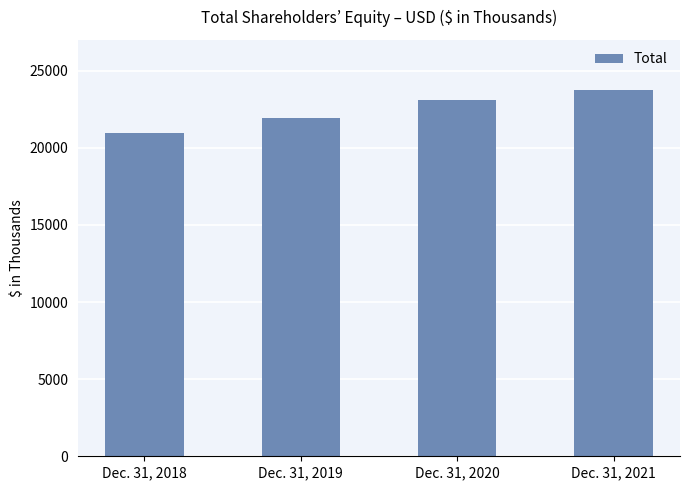

Does the chart contain stacked bars?

No